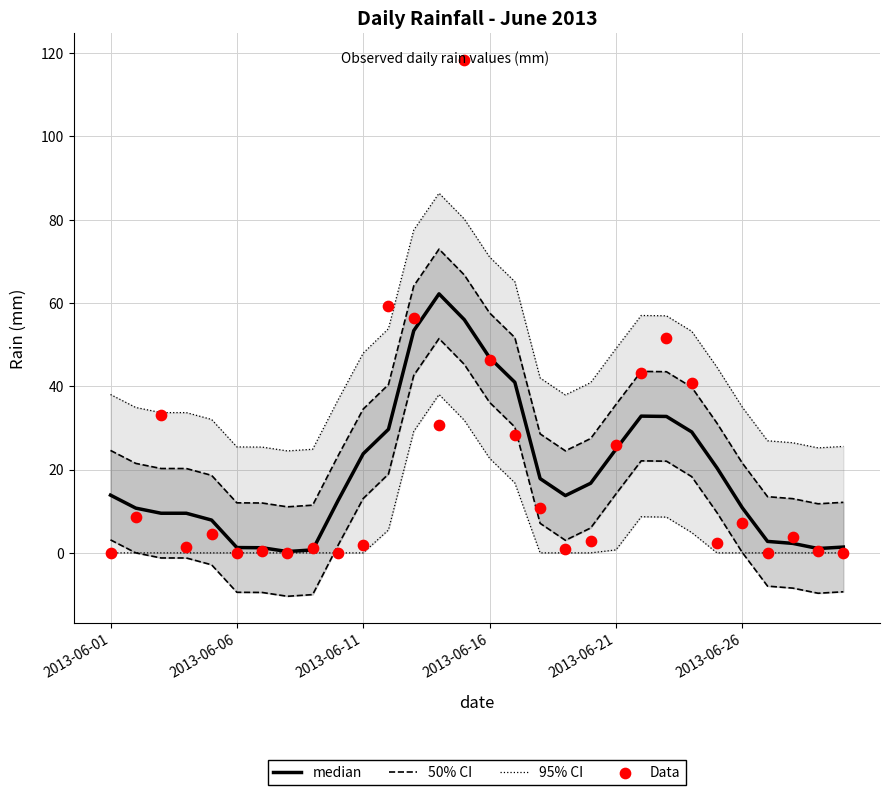

Which series has the widest spread of Y values?

Data